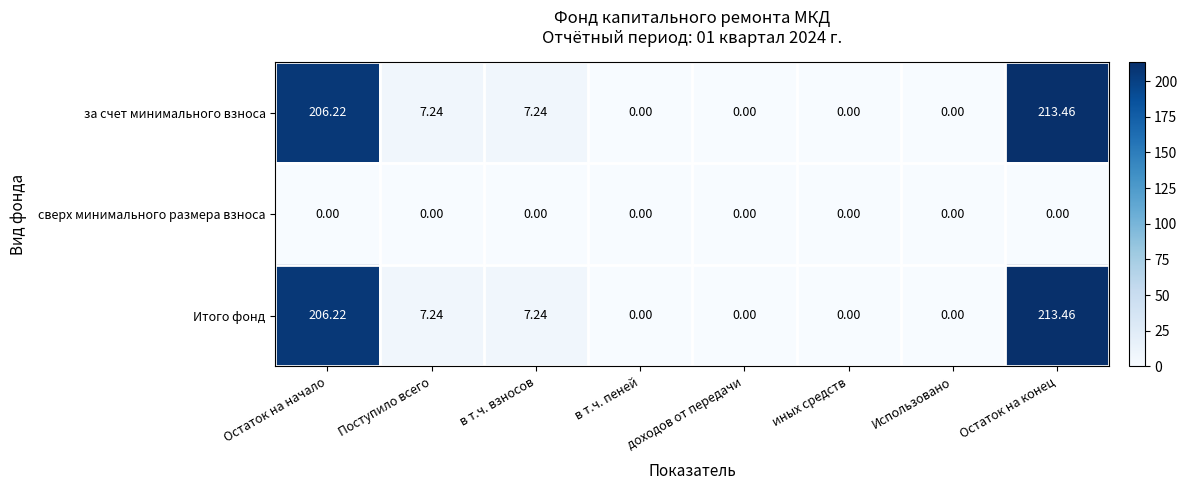

Is the value of сверх минимального размера взноса at Поступило всего greater than the value of Итого фонд at Поступило всего?

No